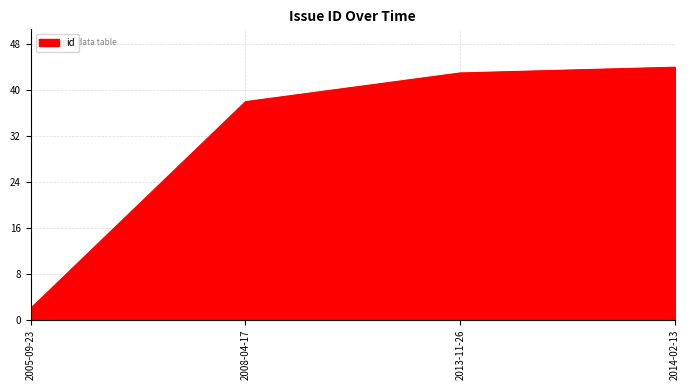

Reading left to right, transcribe all the data shown in this chart.

2	38	43	44